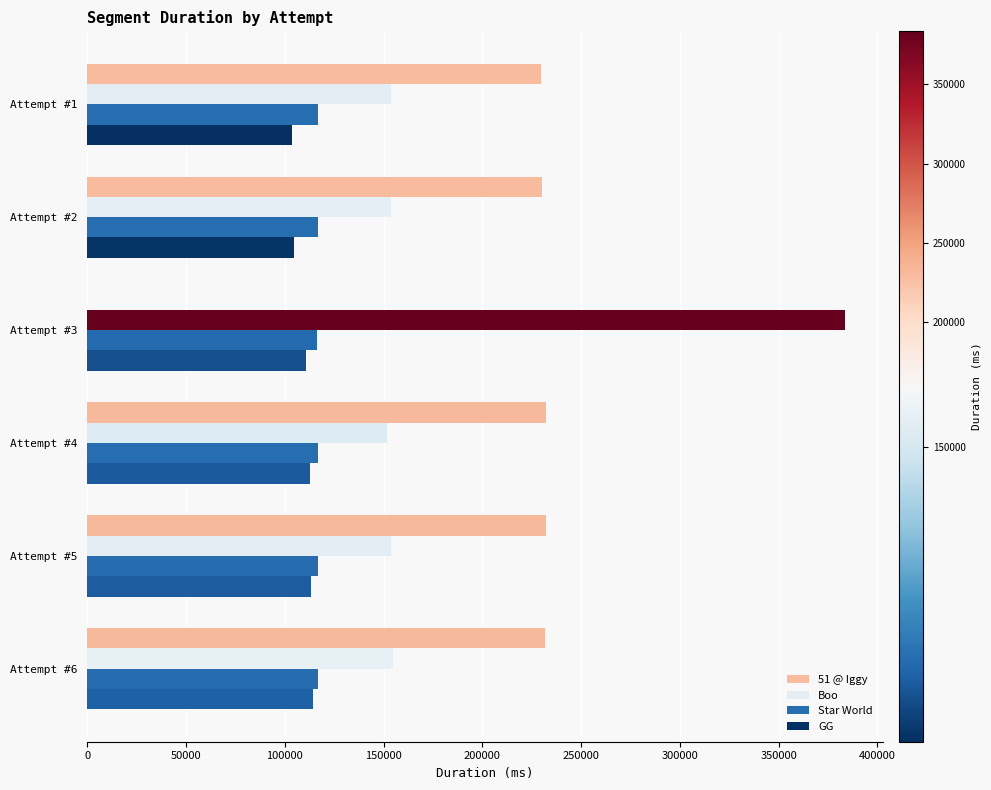

What is the sum of all Boo values?

1151709